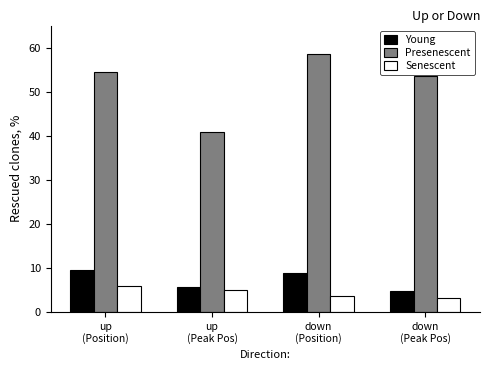

What value does the Presenescent series have at up
(Position)?

54.4